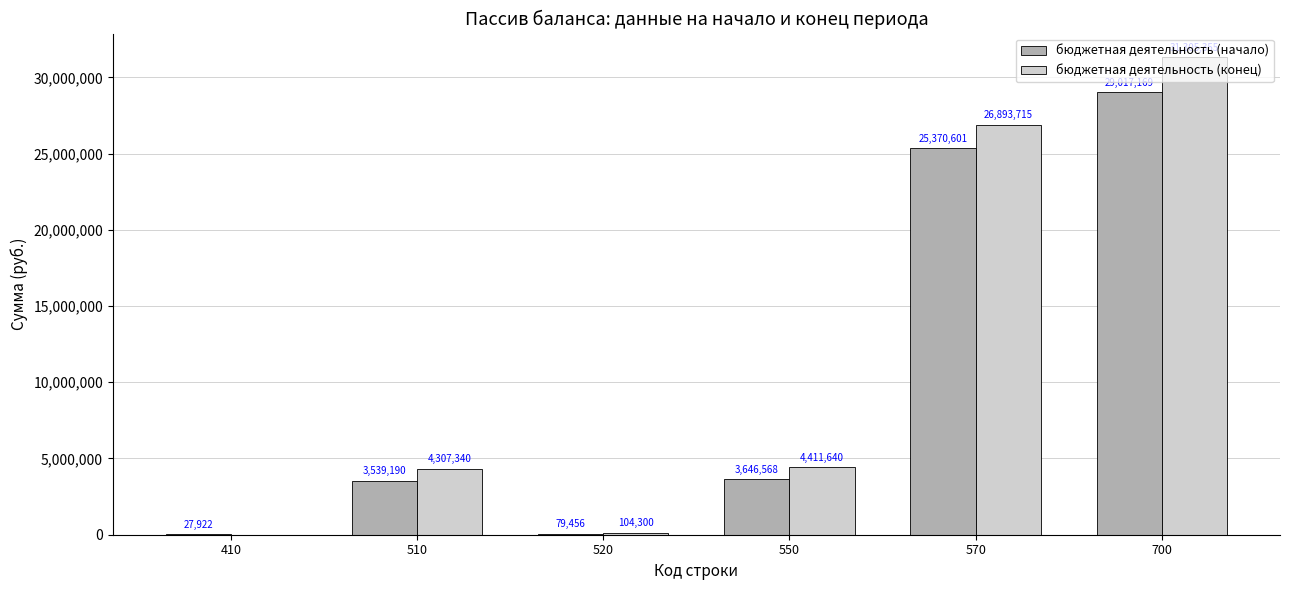

The value of бюджетная деятельность (начало) at 550 is 2545253.8. True or false?

False